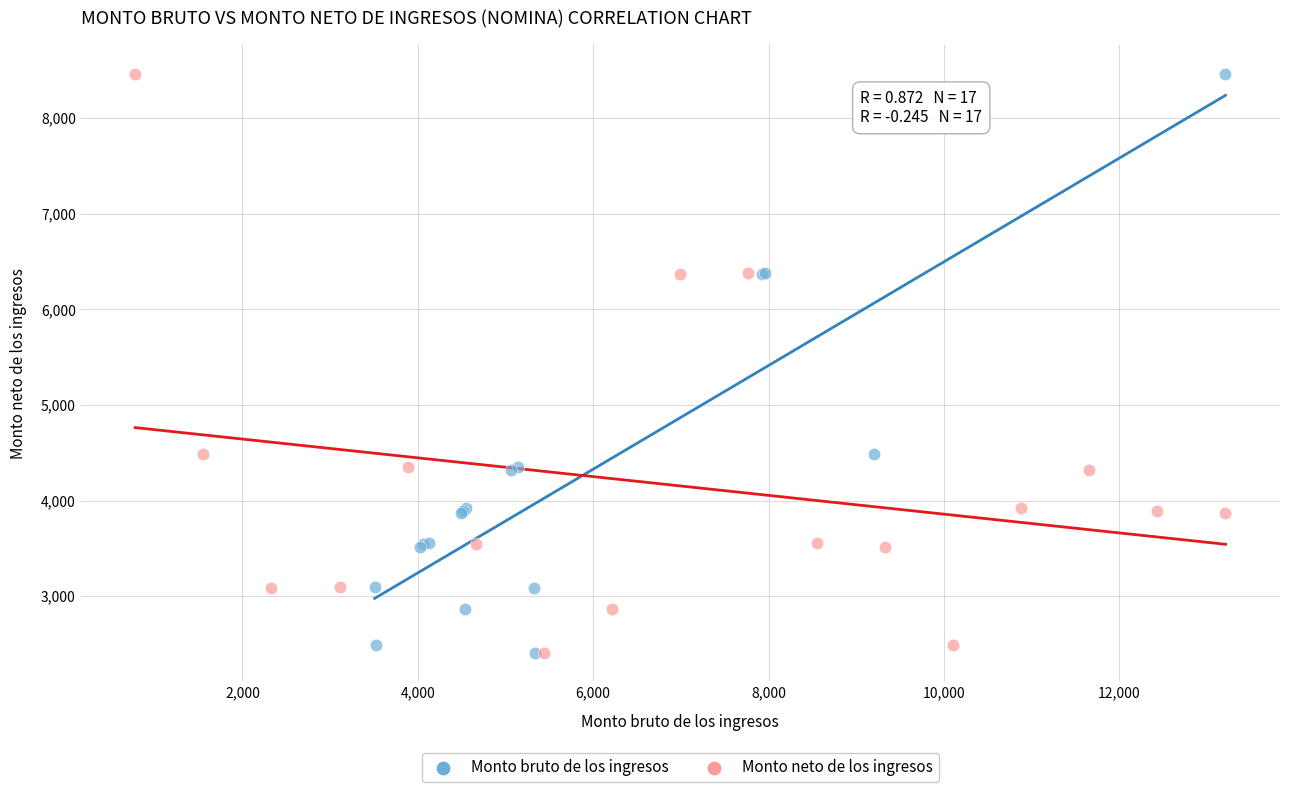

What are all the series names shown in the legend?

Monto bruto de los ingresos, Monto neto de los ingresos